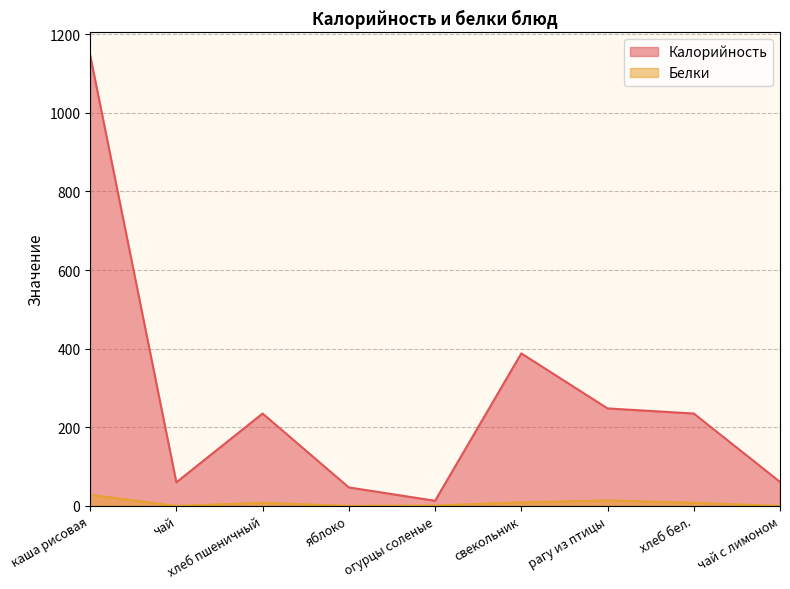

Between рагу из птицы and чай с лимоном, which series saw the biggest shift?

Калорийность